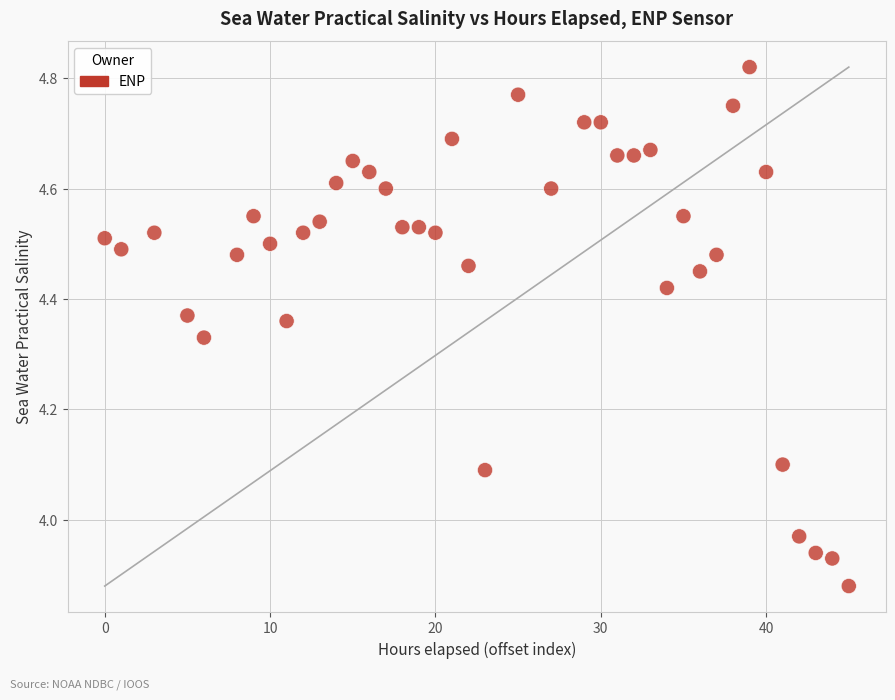

What is the range of Y values (max minus min)?

0.9